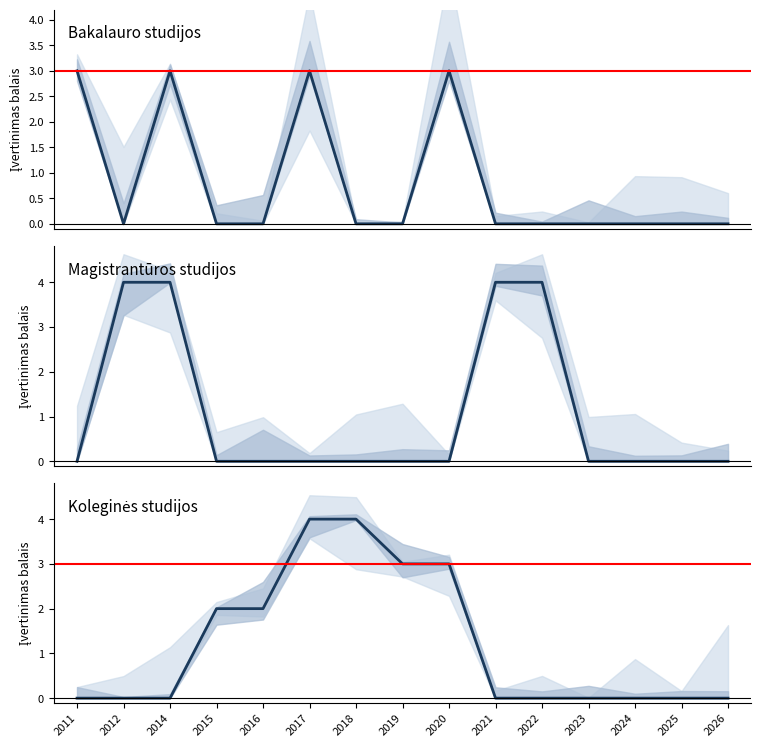

How many lines are shown in the chart?

3